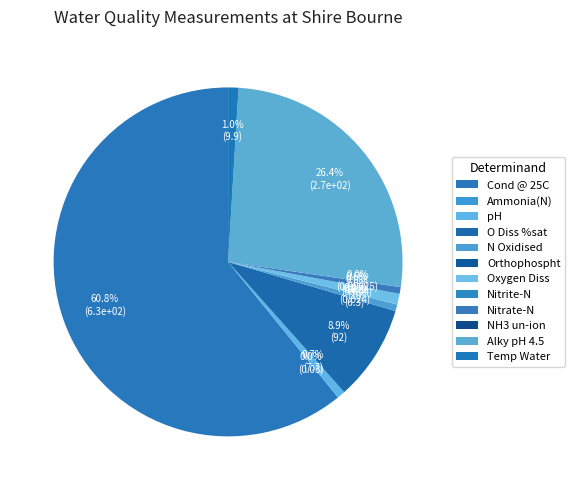

Which category has the smallest portion of the pie?

NH3 un-ion